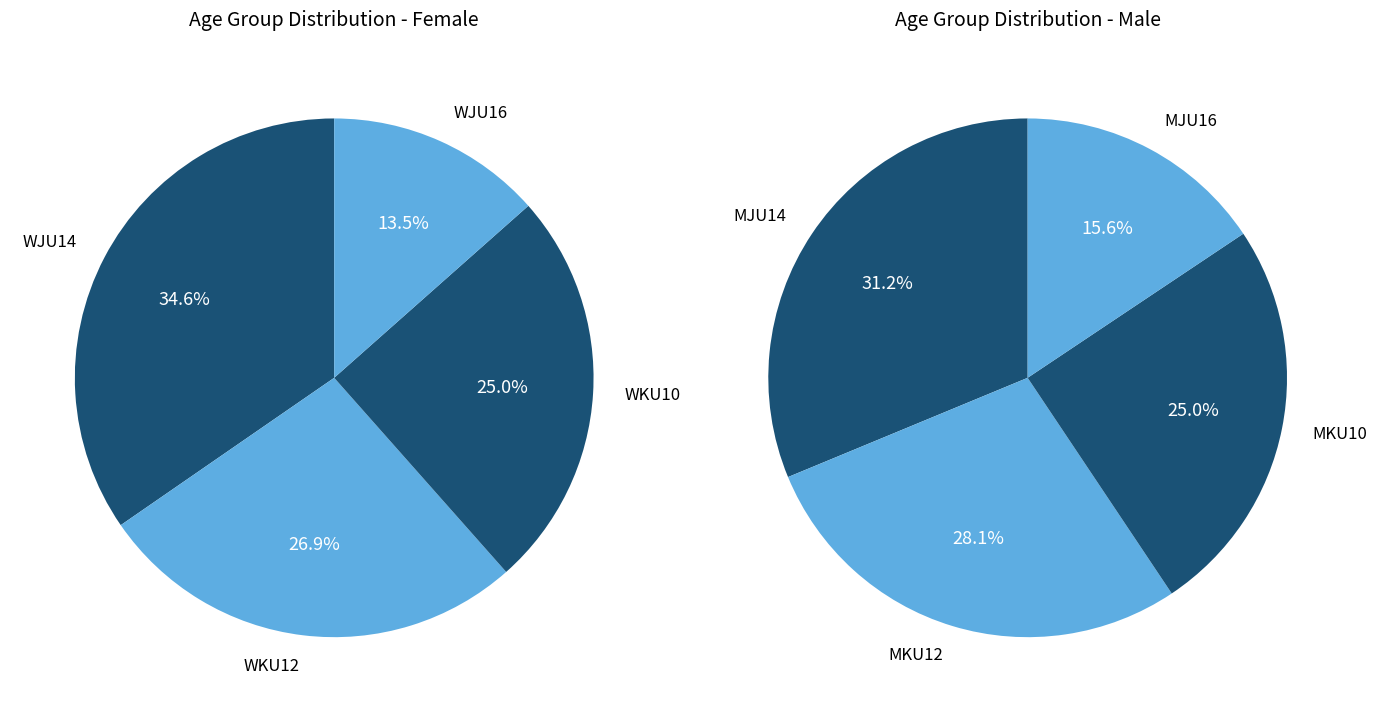

Does any single category account for the majority?

No